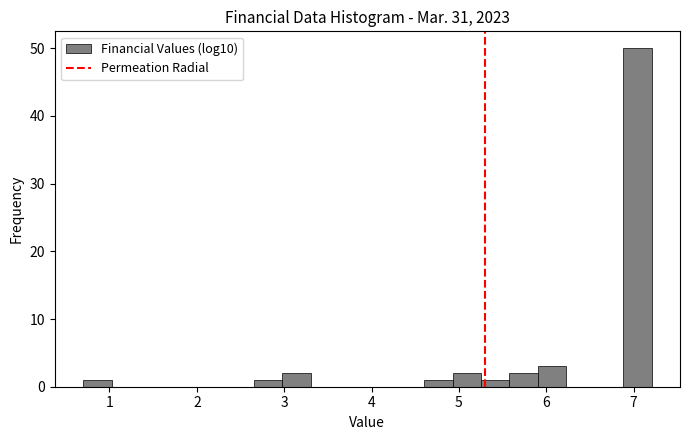

Around what value on the x-axis is the tallest bar? Give the approximate position of its centre, as read against the axis.

7.0